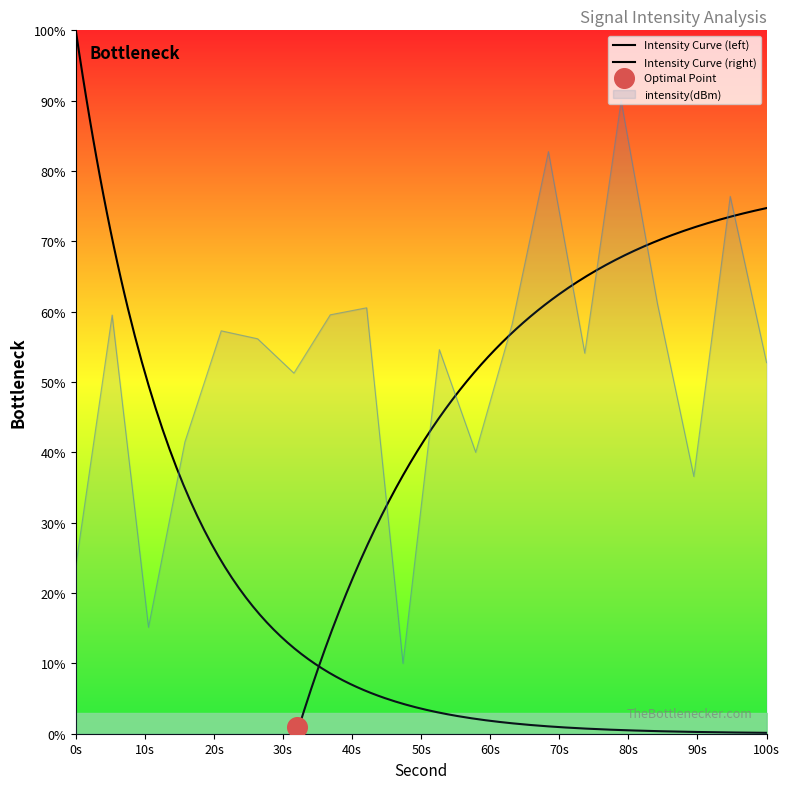

What is the change in value from 22 to 28?

+14.1